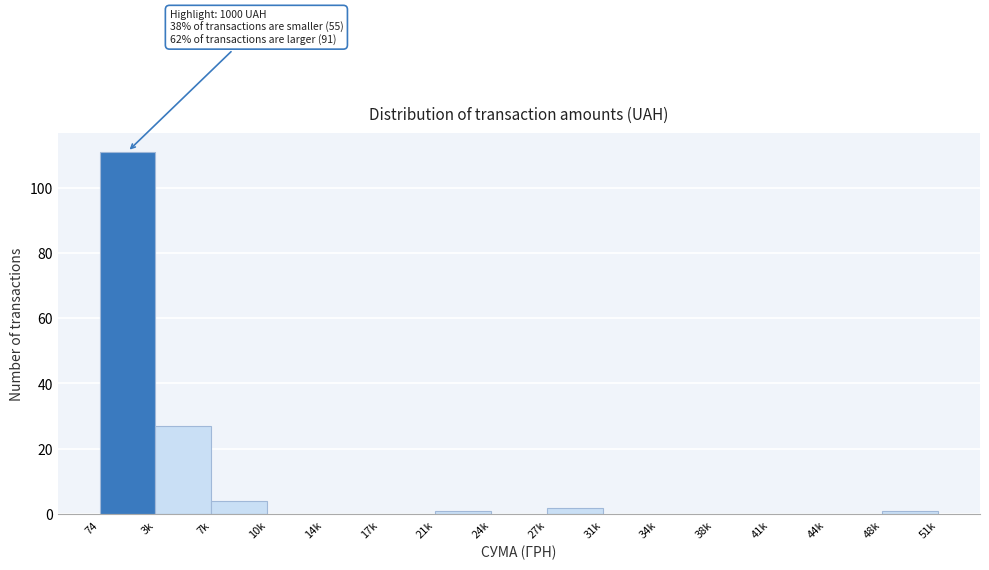

Reading left to right, transcribe all the data shown in this chart.

74=111	3k=27	7k=4	10k=0	14k=0	17k=0	21k=1	24k=0	27k=2	31k=0	34k=0	38k=0	41k=0	44k=0	48k=1